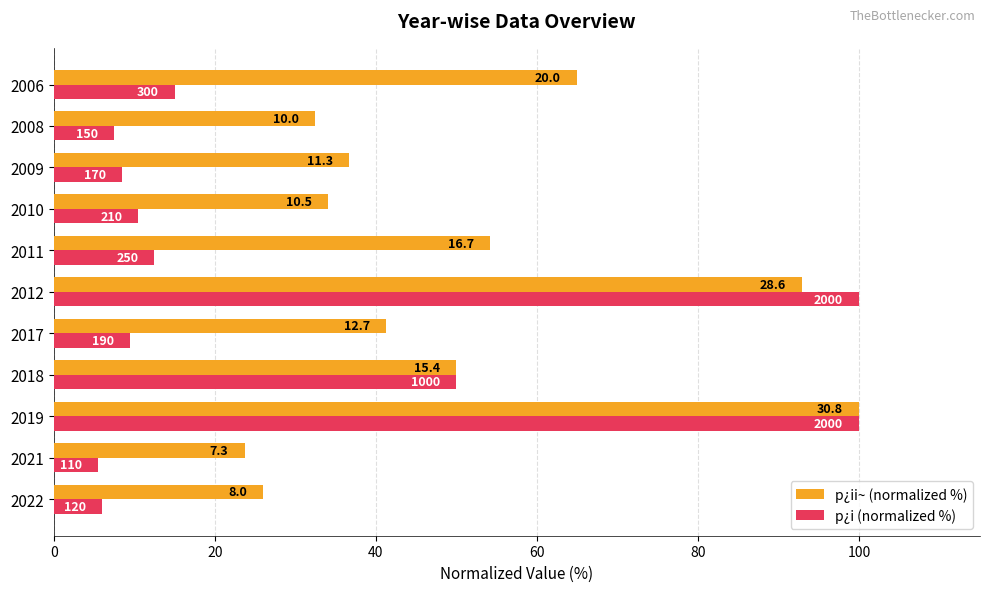

What is the average value of the p¿i (normalized %) series?

29.5